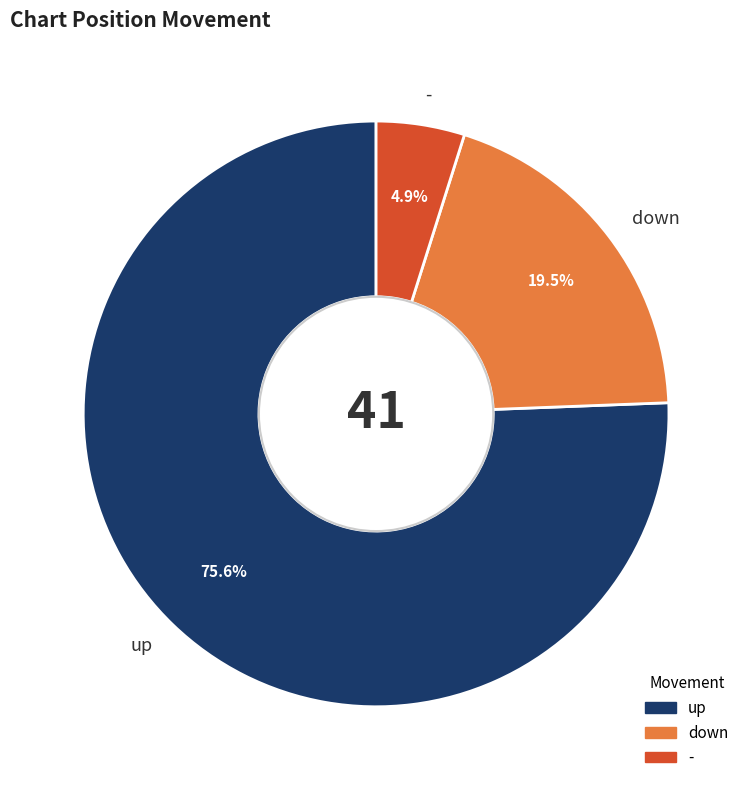

Rank the categories by value from lowest to highest.

-, down, up